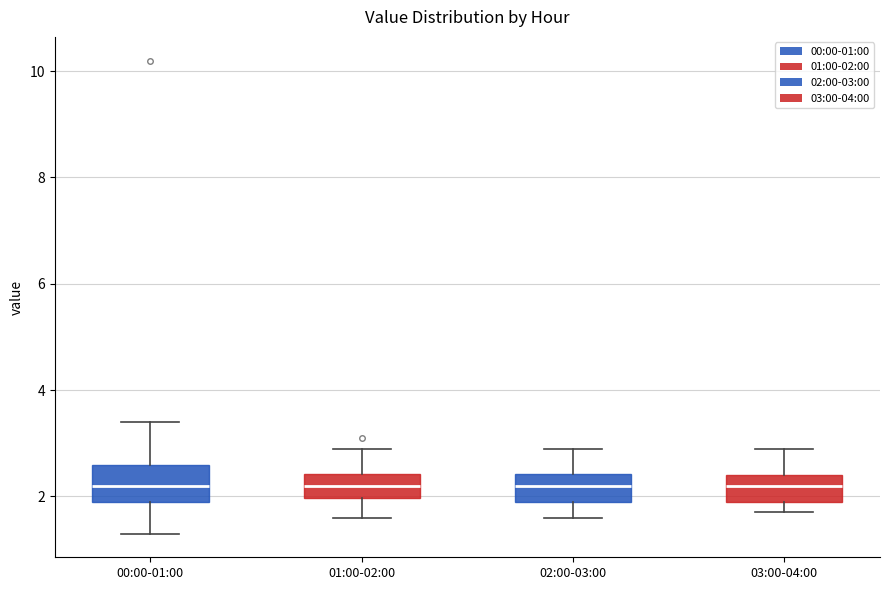

Where is the lower edge of the box for 02:00-03:00 on the y-axis? The values are not printed on the chart, so give them approximately, as read against the axis.

2.0